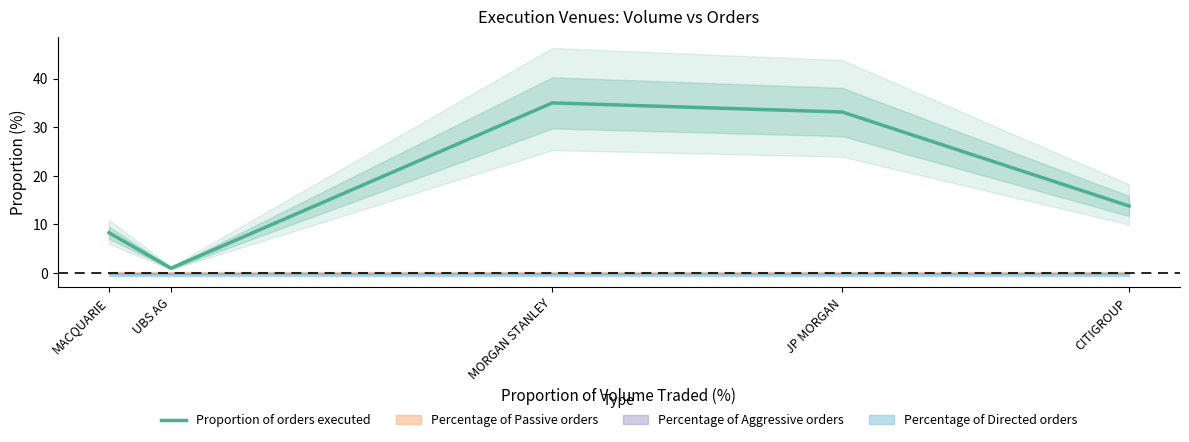

Count the number of categories in the chart.

5